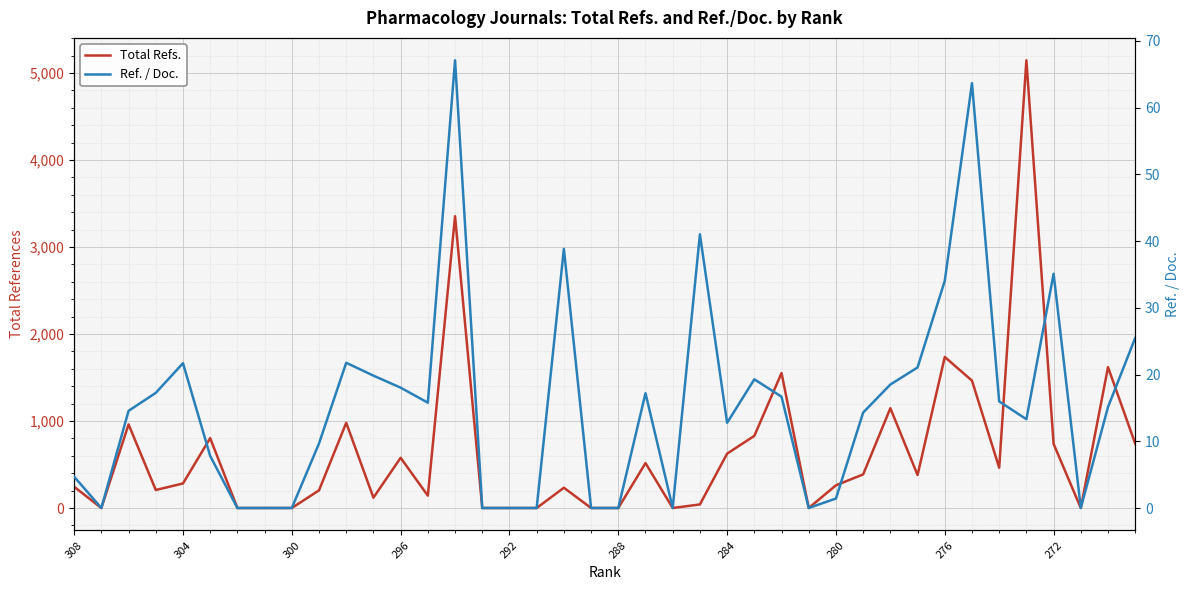

How many positive values does the Ref. / Doc. series have?

28